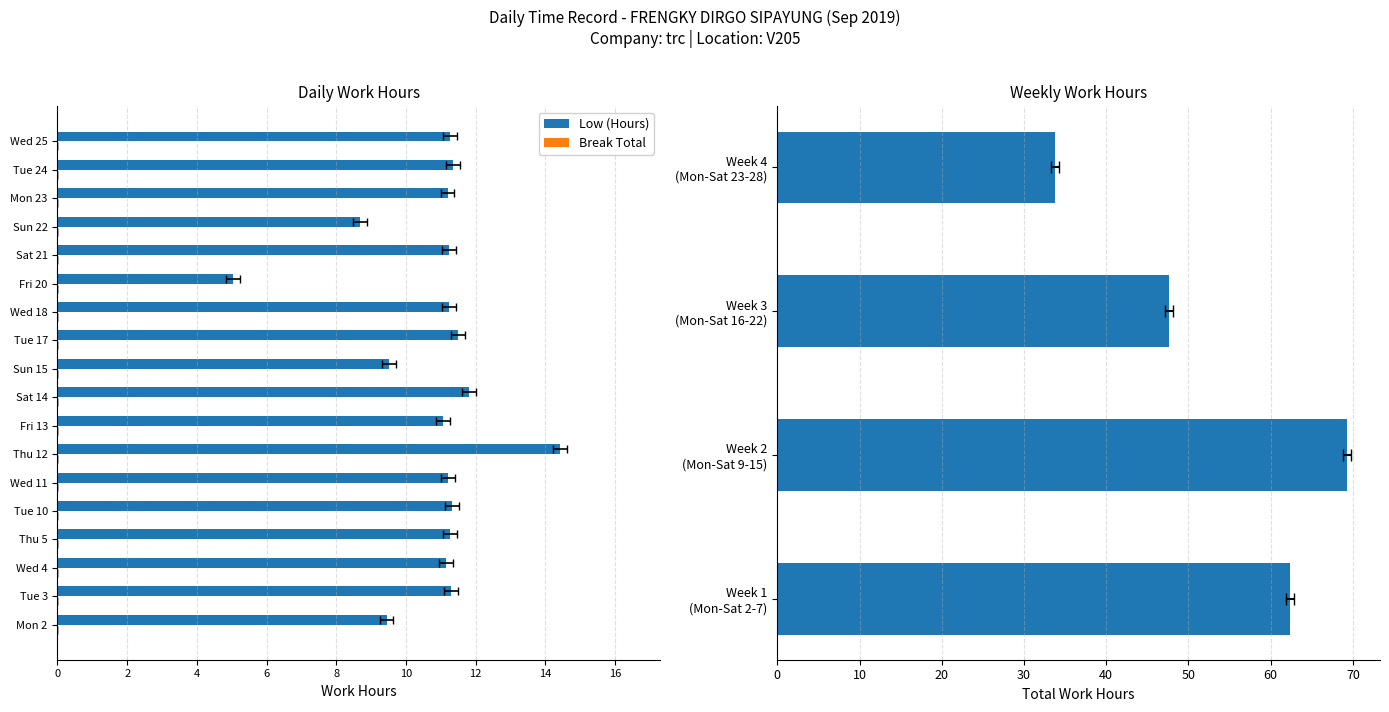

What is the sum of the values at Wed 25 and Sun 15?

20.8